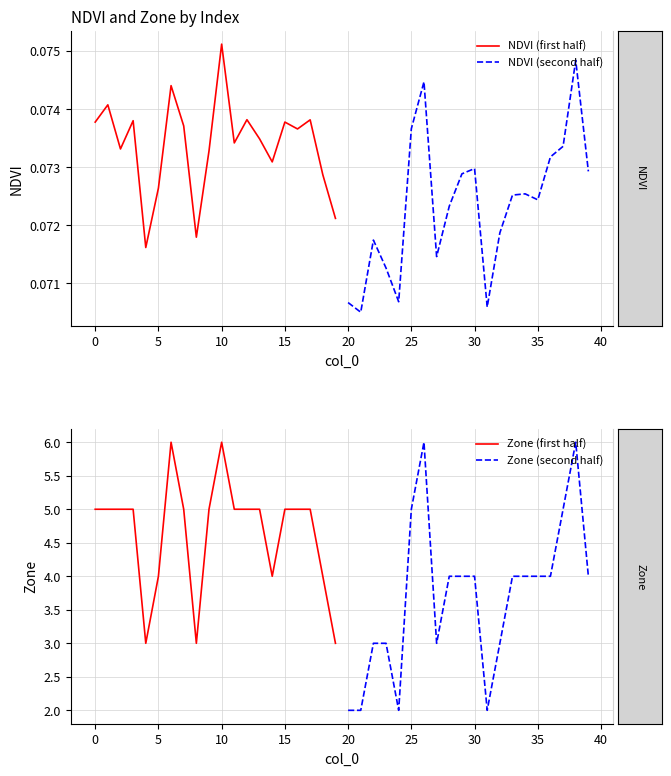

List the series in order of their peak value, highest first.

Zone (first half), Zone (second half), NDVI (first half), NDVI (second half)